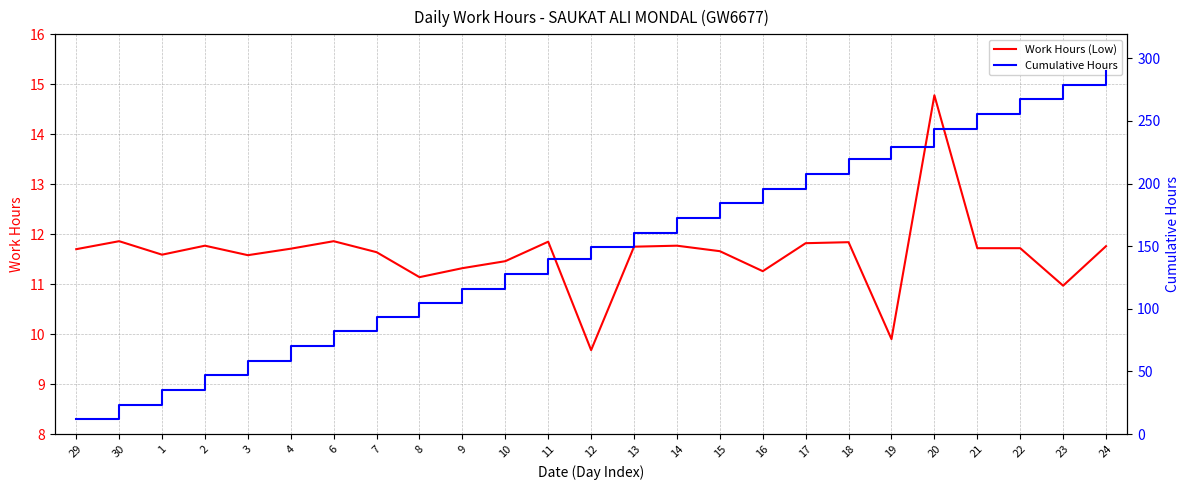

Which series changed the most between 8 and 24?

Cumulative Hours